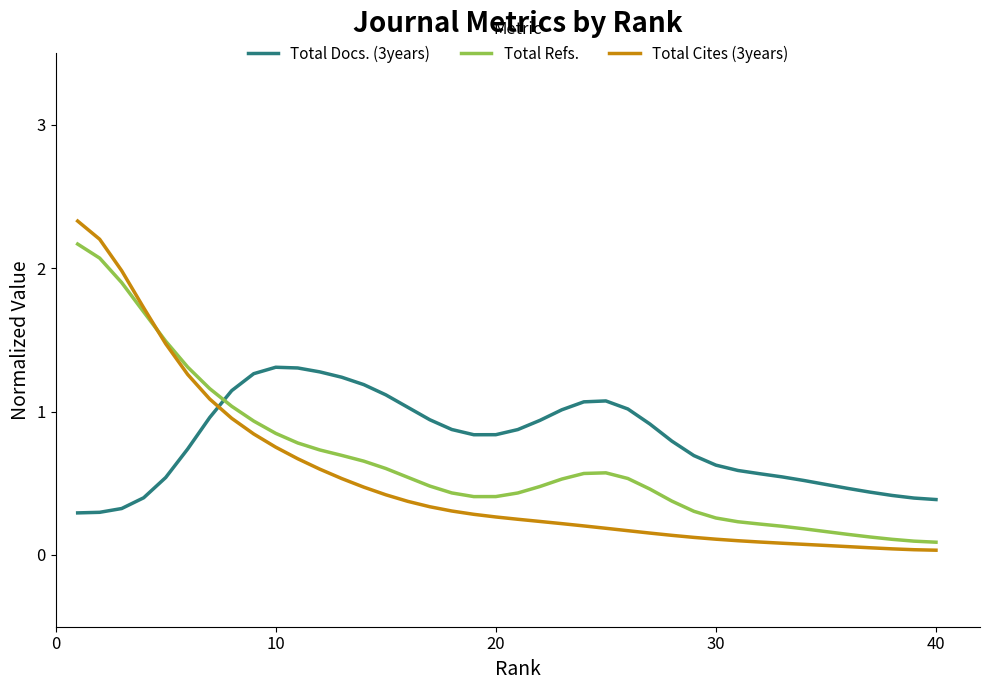

After their last crossing, which series has the higher values: Total Cites (3years) or Total Docs. (3years)?

Total Docs. (3years)